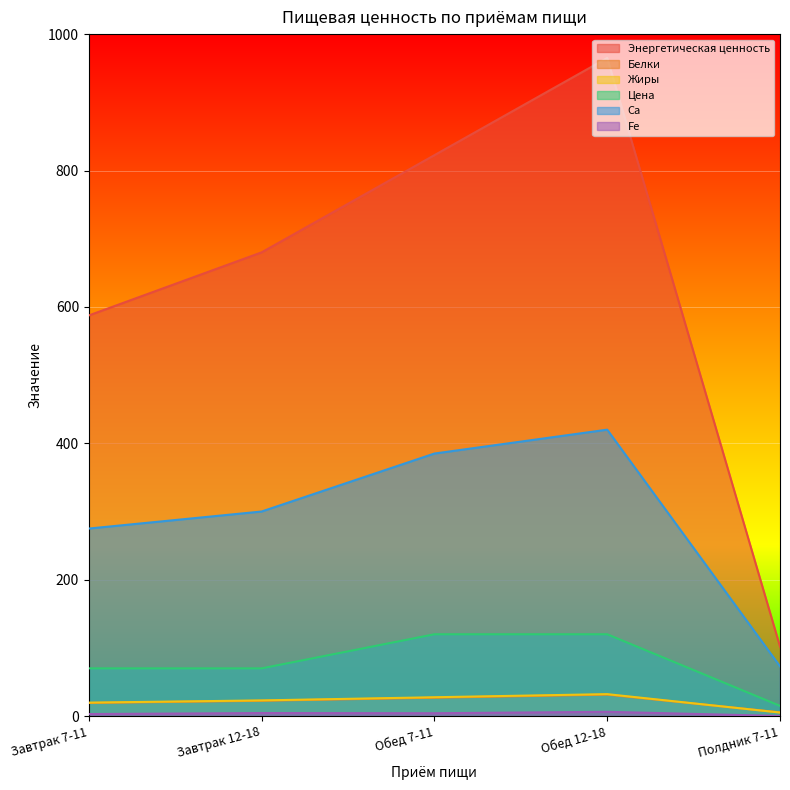

Where does the Цена series first go above 70?

Обед 7-11